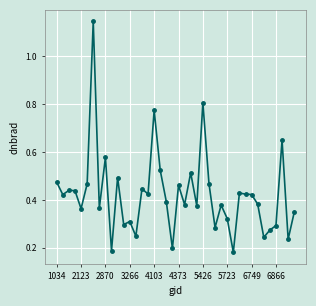

What is the difference between the maximum and minimum values?

1.0